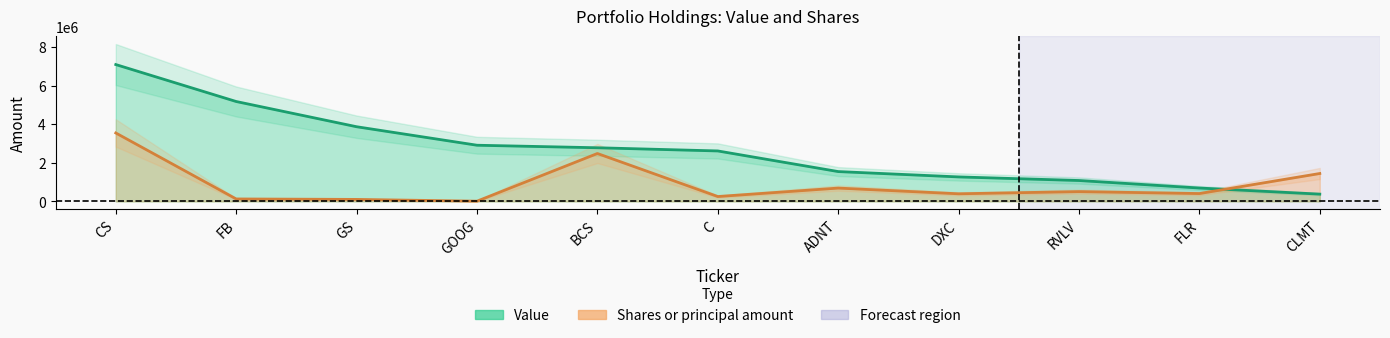

How many intersections are there between Value and Shares or principal amount?

1